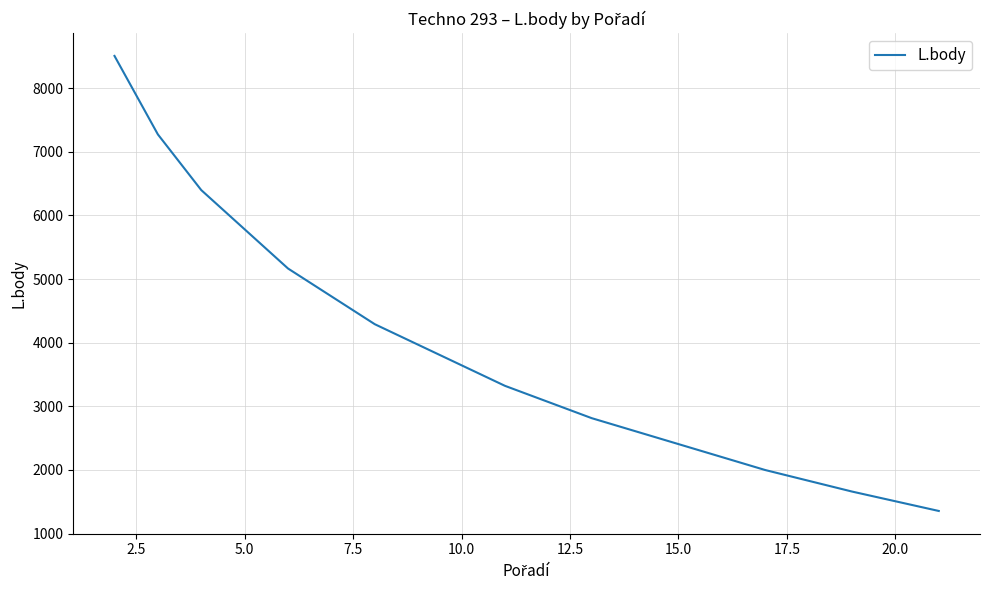

What is the greatest value displayed?

8505